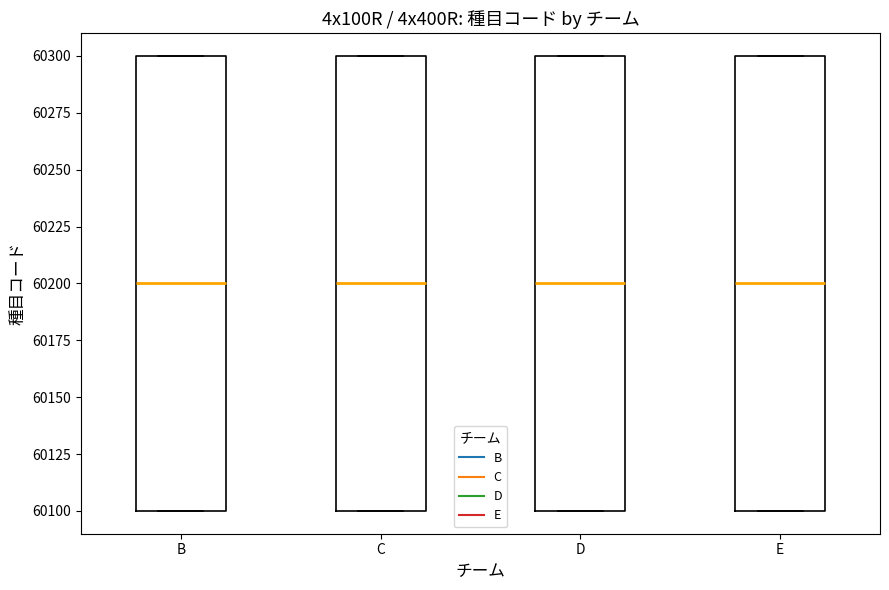

Reading left to right, read every box against the y-axis: the position of its median line, the range the box covers, and the ends of its whiskers. The values are not printed on the chart, so give them approximately, as read against the axis.

B: median 60200, box 60100 to 60300, whiskers 60100 to 60300
C: median 60200, box 60100 to 60300, whiskers 60100 to 60300
D: median 60200, box 60100 to 60300, whiskers 60100 to 60300
E: median 60200, box 60100 to 60300, whiskers 60100 to 60300